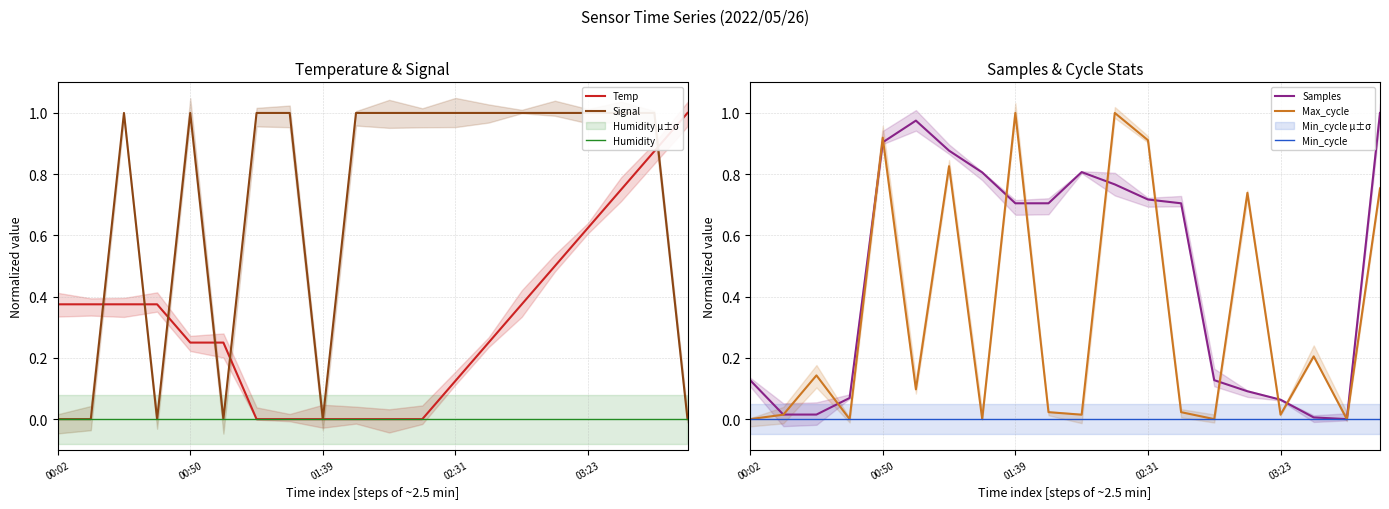

Reading left to right, list all the values displayed in this chart.

Temp: 0.4	0.4	0.4	0.4	0.2	0.2	0.0	0.0	0.0	0.0	0.0	0.0	0.1	0.2	0.4	0.5	0.6	0.8	0.9	1.0
Signal: 0.0	0.0	1.0	0.0	1.0	0.0	1.0	1.0	0.0	1.0	1.0	1.0	1.0	1.0	1.0	1.0	1.0	1.0	1.0	0.0
Humidity: 0.0	0.0	0.0	0.0	0.0	0.0	0.0	0.0	0.0	0.0	0.0	0.0	0.0	0.0	0.0	0.0	0.0	0.0	0.0	0.0
Samples: 0.1	0.0	0.0	0.1	0.9	1.0	0.9	0.8	0.7	0.7	0.8	0.8	0.7	0.7	0.1	0.1	0.1	0.0	0.0	1.0
Max_cycle: 0.0	0.0	0.1	0.0	0.9	0.1	0.8	0.0	1.0	0.0	0.0	1.0	0.9	0.0	0.0	0.7	0.0	0.2	0.0	0.8
Min_cycle: 0.0	0.0	0.0	0.0	0.0	0.0	0.0	0.0	0.0	0.0	0.0	0.0	0.0	0.0	0.0	0.0	0.0	0.0	0.0	0.0